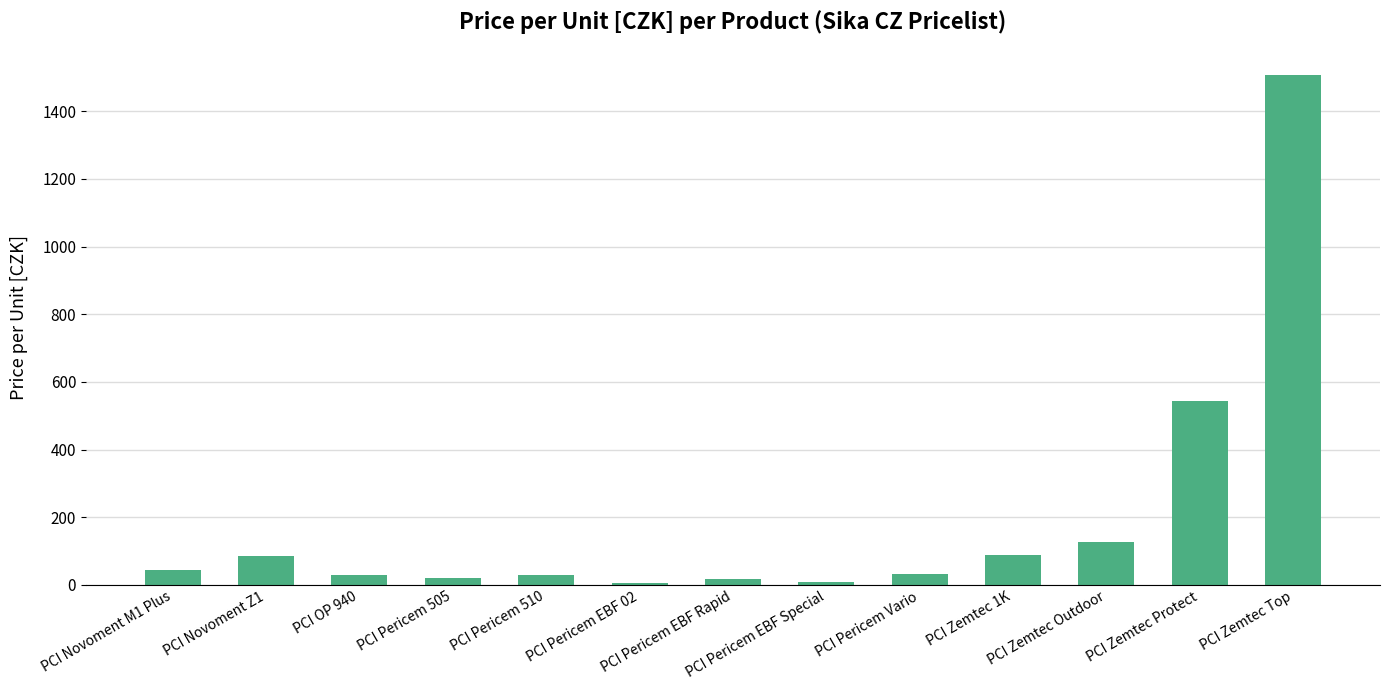

The chart shows a value of 42.7 at PCI Novoment M1 Plus. True or false?

True